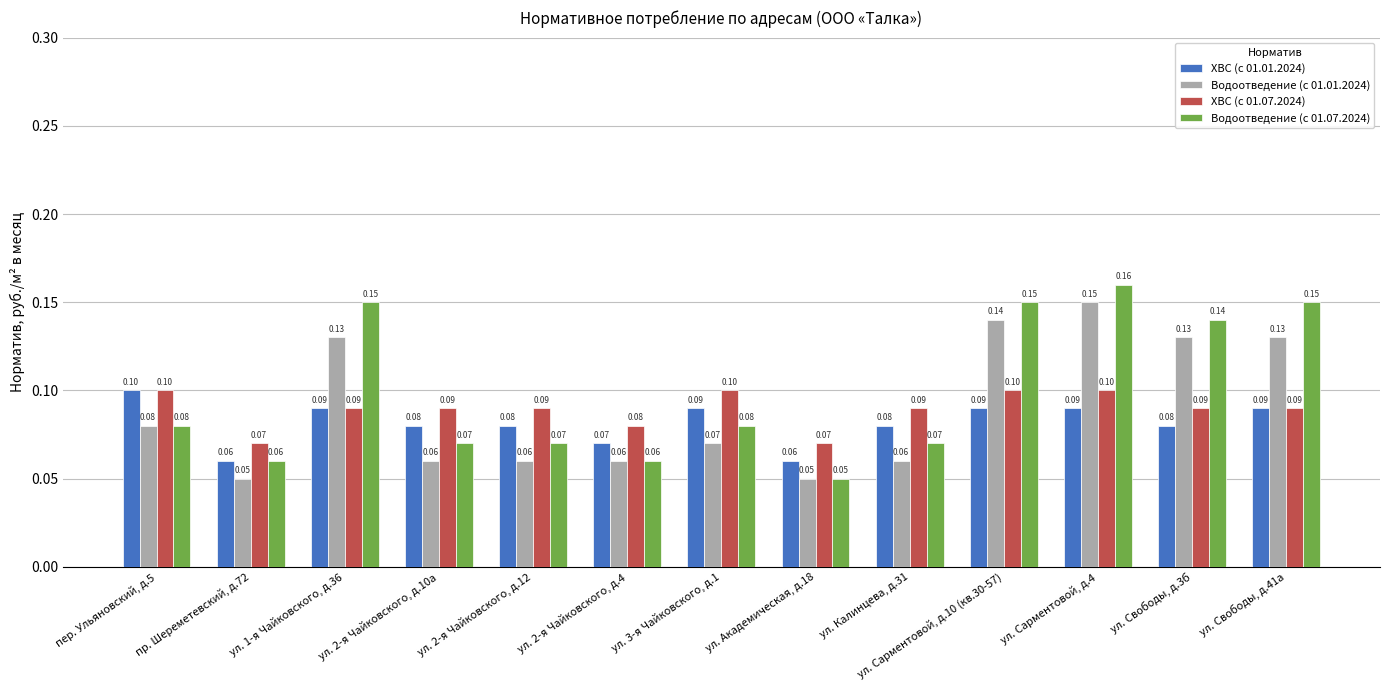

How many distinct data groups are displayed?

4